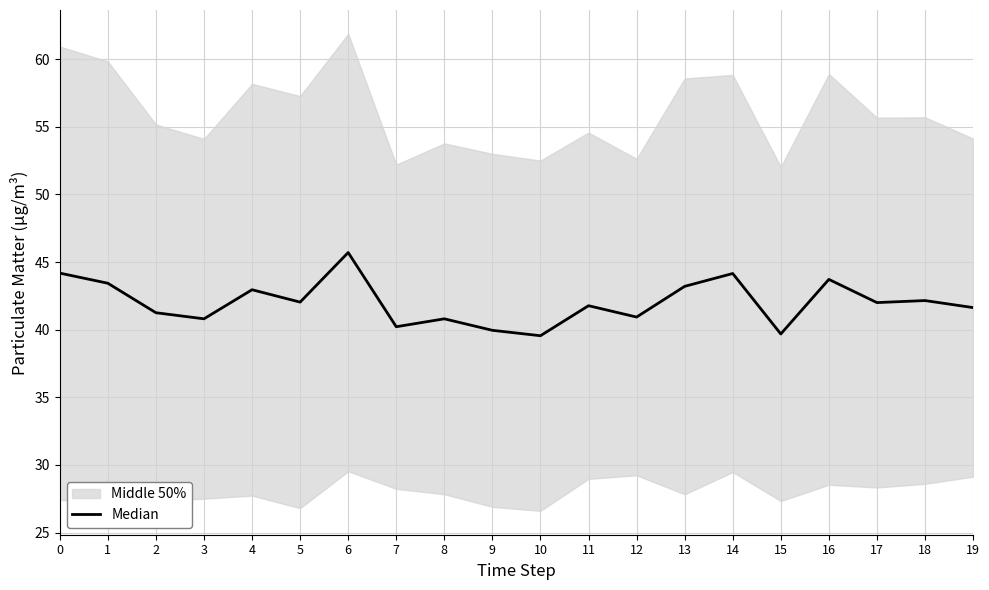

True or false: the data has more than 2 interior local peaks.

True